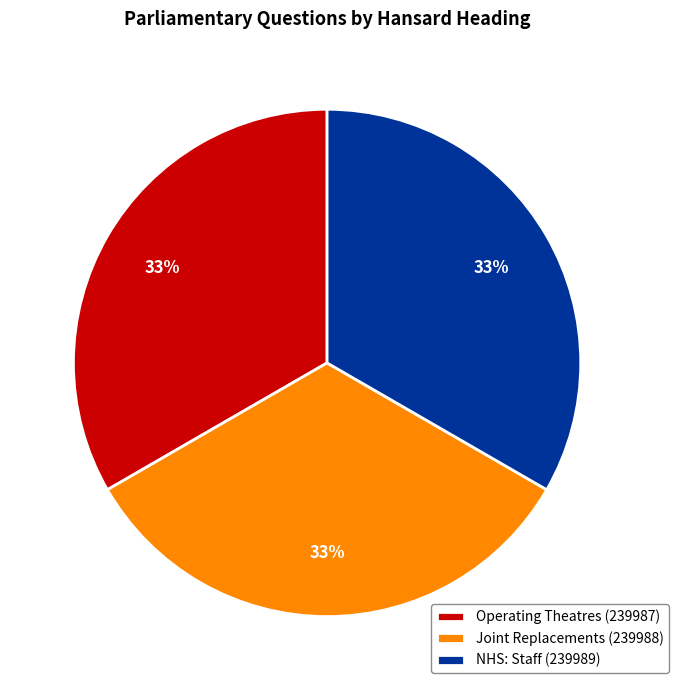

Does NHS: Staff (239989) represent more than half of the total?

No